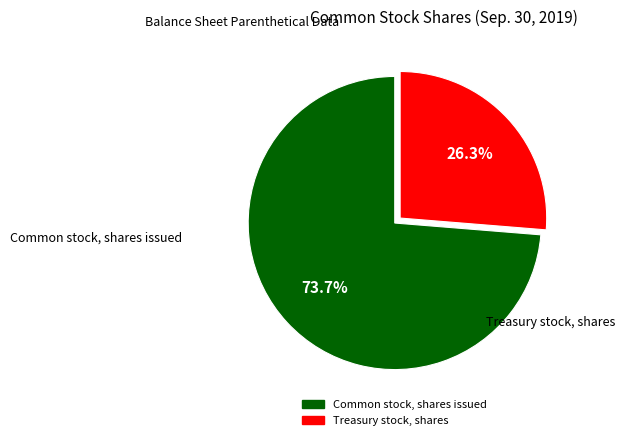

True or false: Treasury stock, shares accounts for 26% of the total.

True